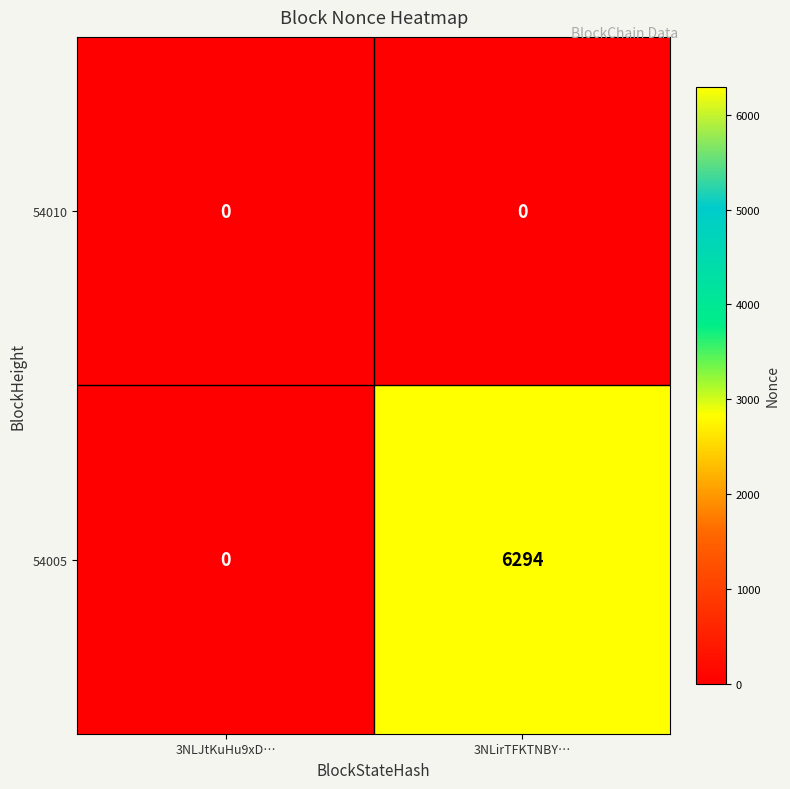

The value of 54010 at 3NLirTFKTNBY… is 0. True or false?

True